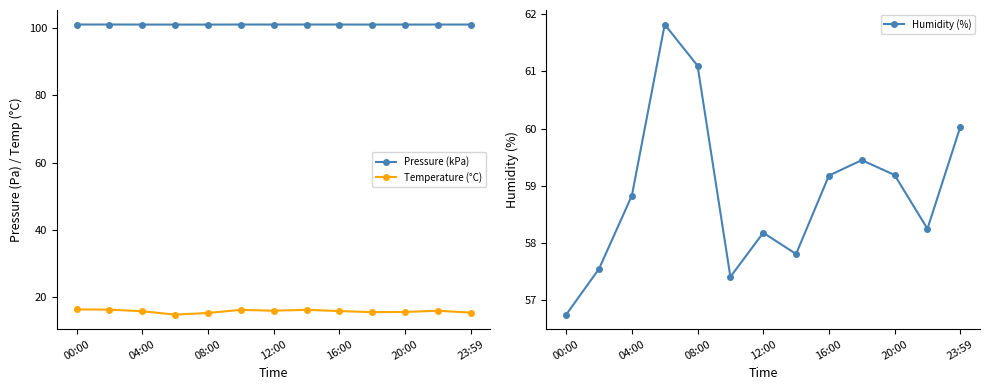

True or false: Pressure (kPa) and Temperature (°C) cross at least once.

False